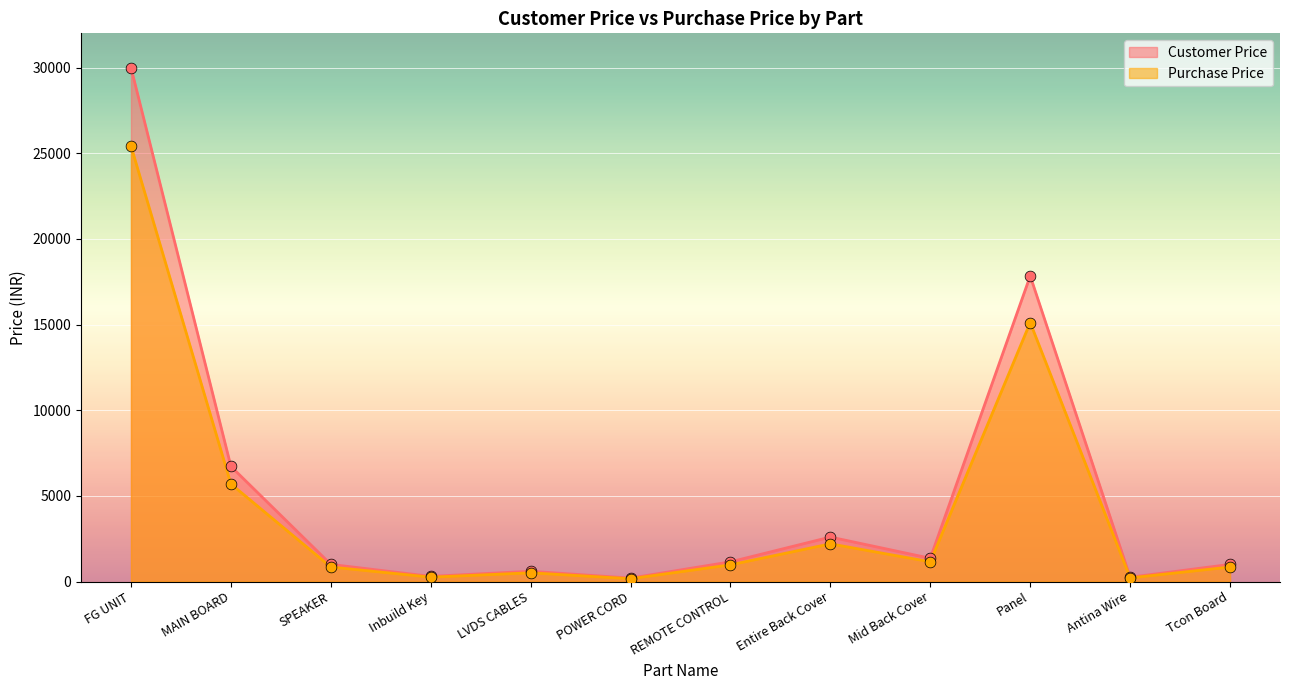

What is the total value across all series at MAIN BOARD?

12414.9